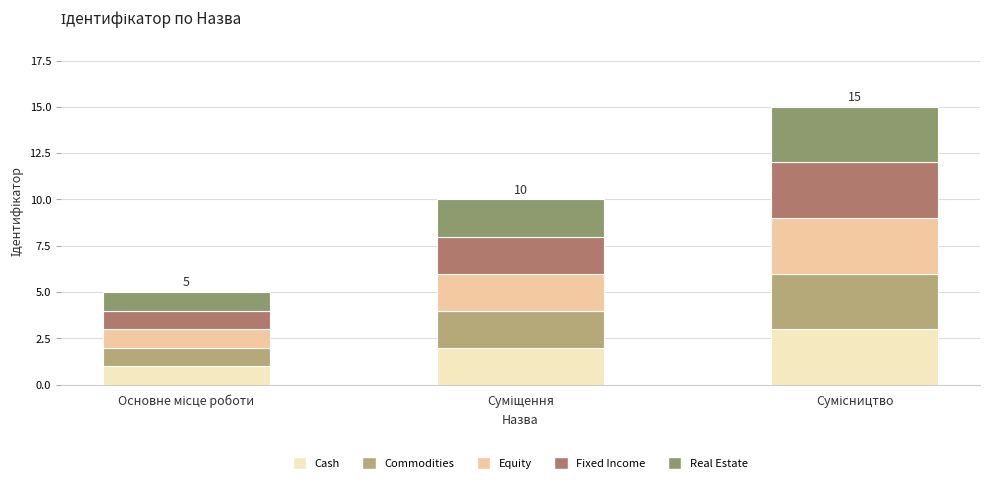

What is the highest value of the Cash series?

3